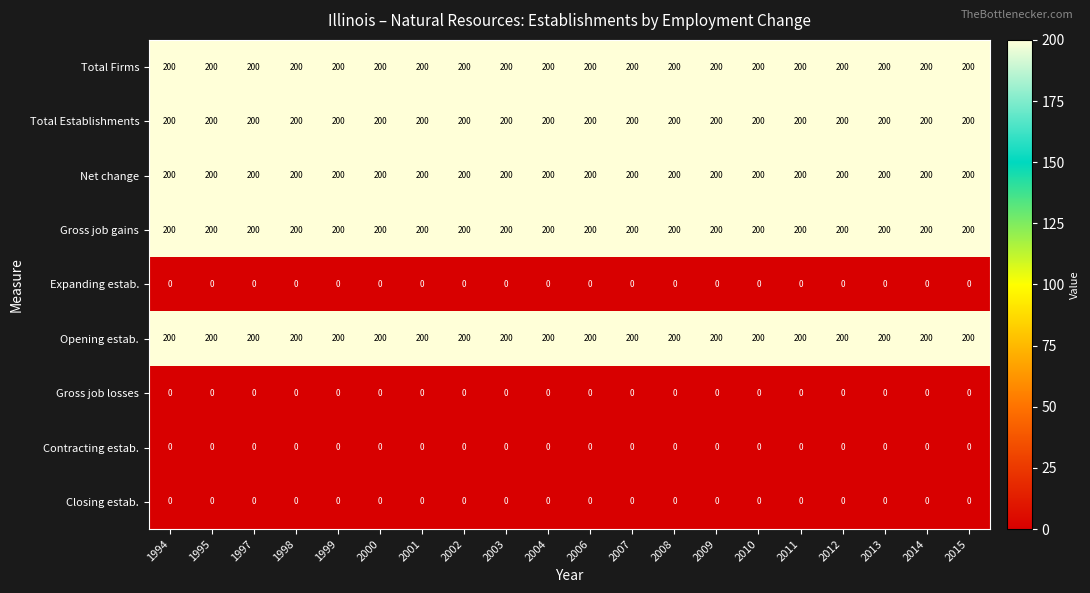

What is the spread (max minus min) of values at 2012?

200